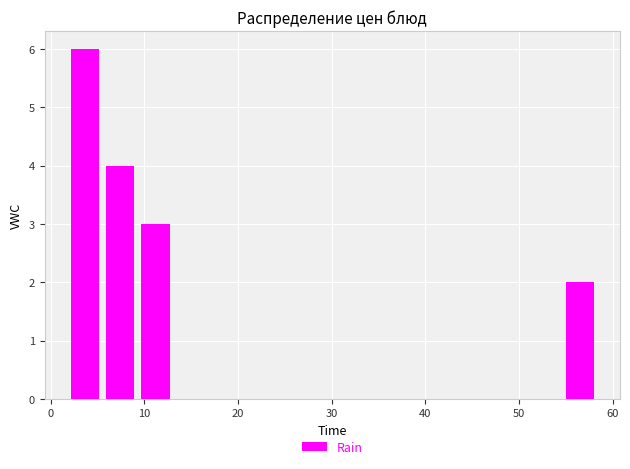

Around what value on the x-axis is the tallest bar? Give the approximate position of its centre, as read against the axis.

4